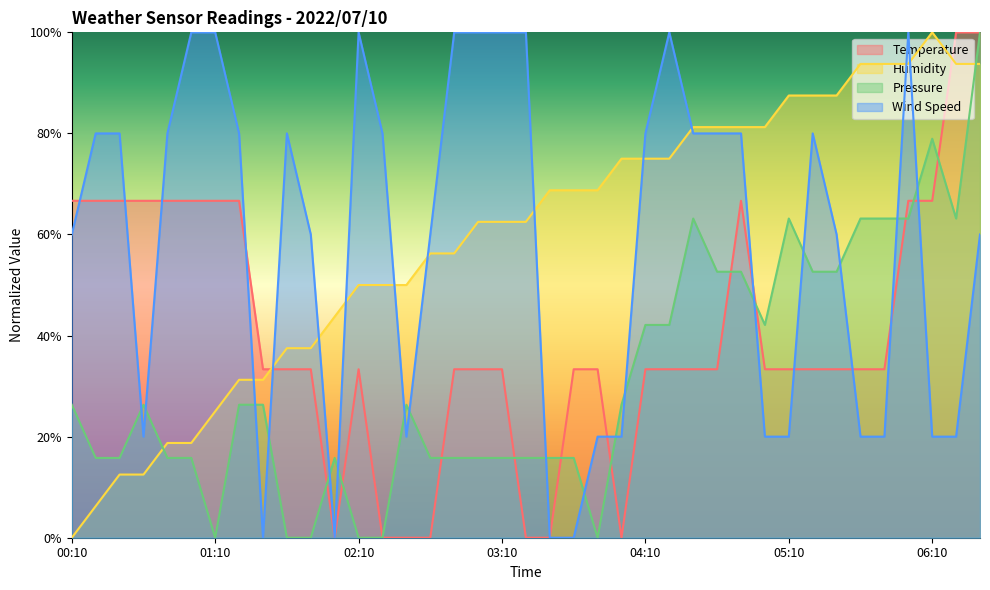

Between which two adjacent categories do Humidity and Wind Speed first intersect?

01:20 and 01:30